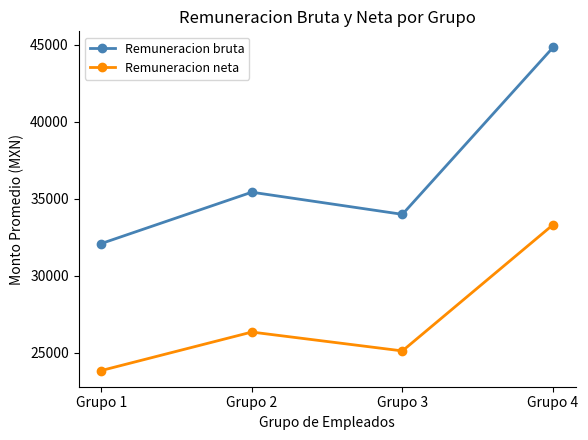

Which category has the lowest value in the Remuneracion bruta series?

Grupo 1